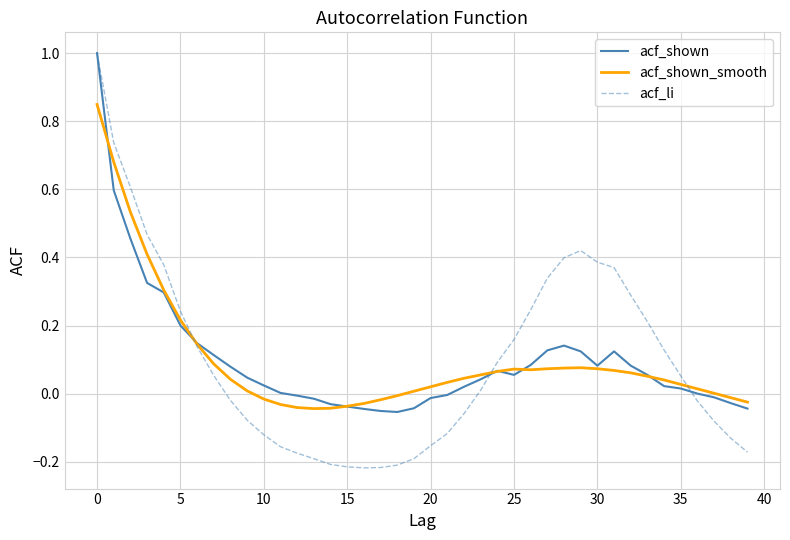

Which series has the widest spread of values?

acf_li